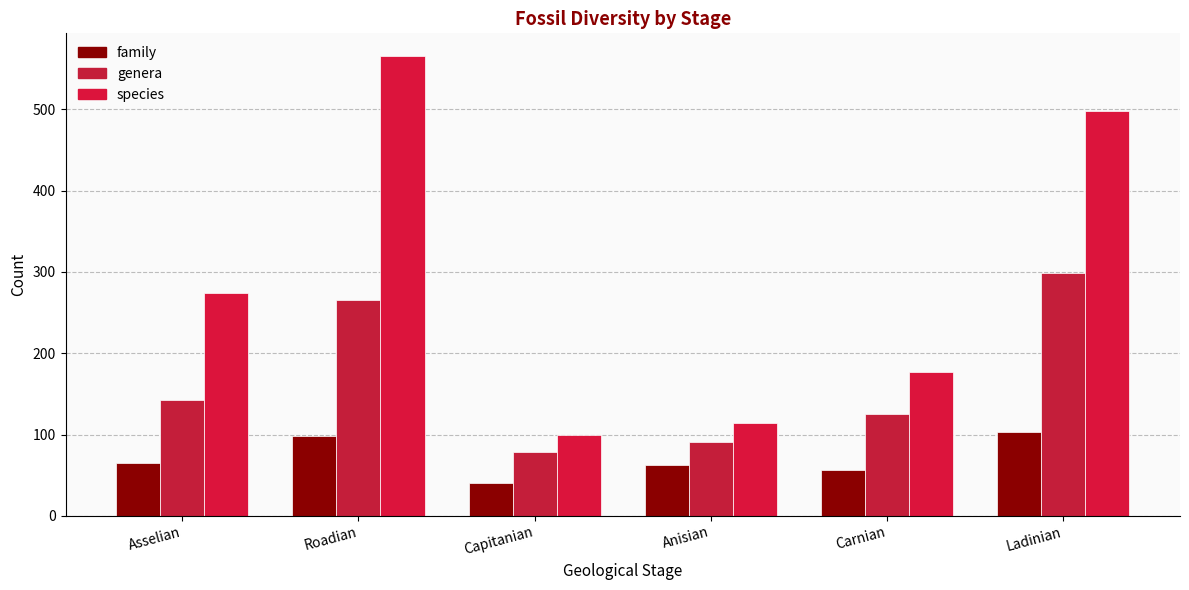

Are the bars horizontal?

No